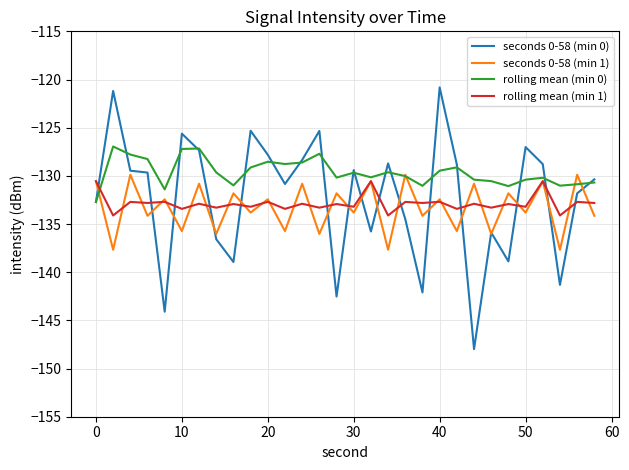

List the series in order of their peak value, lowest first.

rolling mean (min 1), seconds 0-58 (min 1), rolling mean (min 0), seconds 0-58 (min 0)